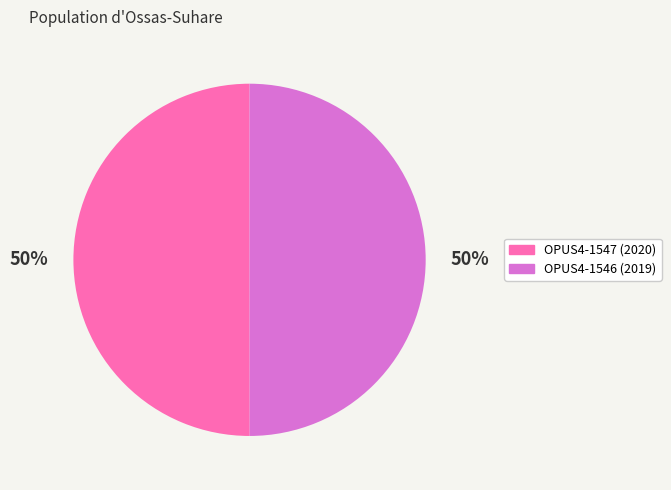

Approximately how many times larger is the value at OPUS4-1546 compared to OPUS4-1547?

1.0